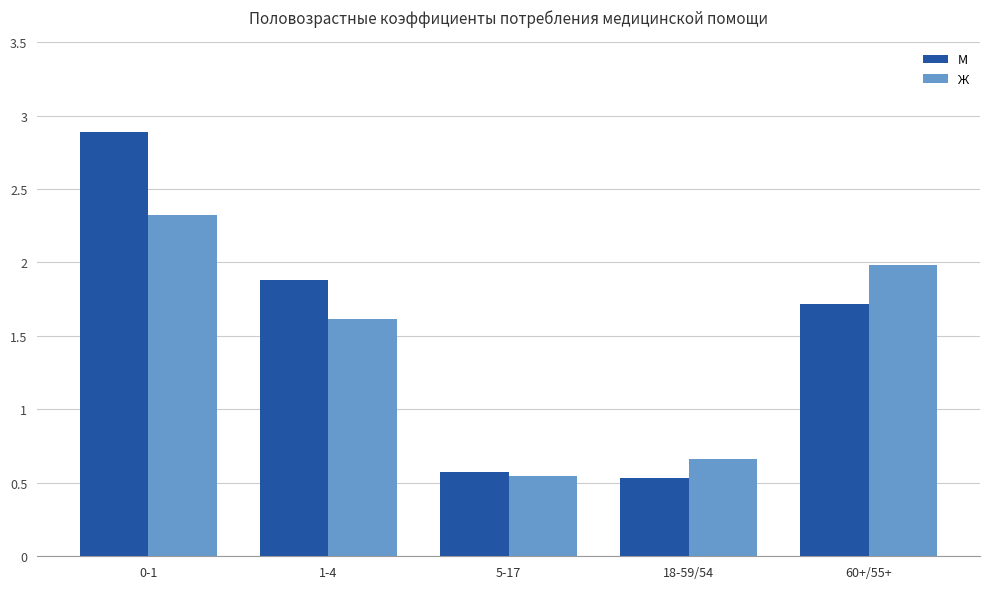

What position from the right is 60+/55+?

1